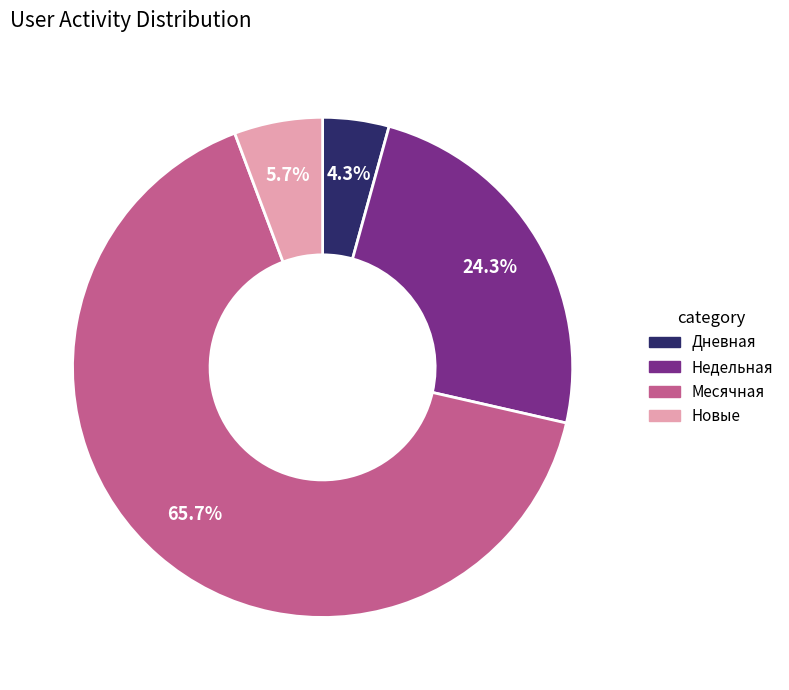

Count the number of slices in the pie.

4